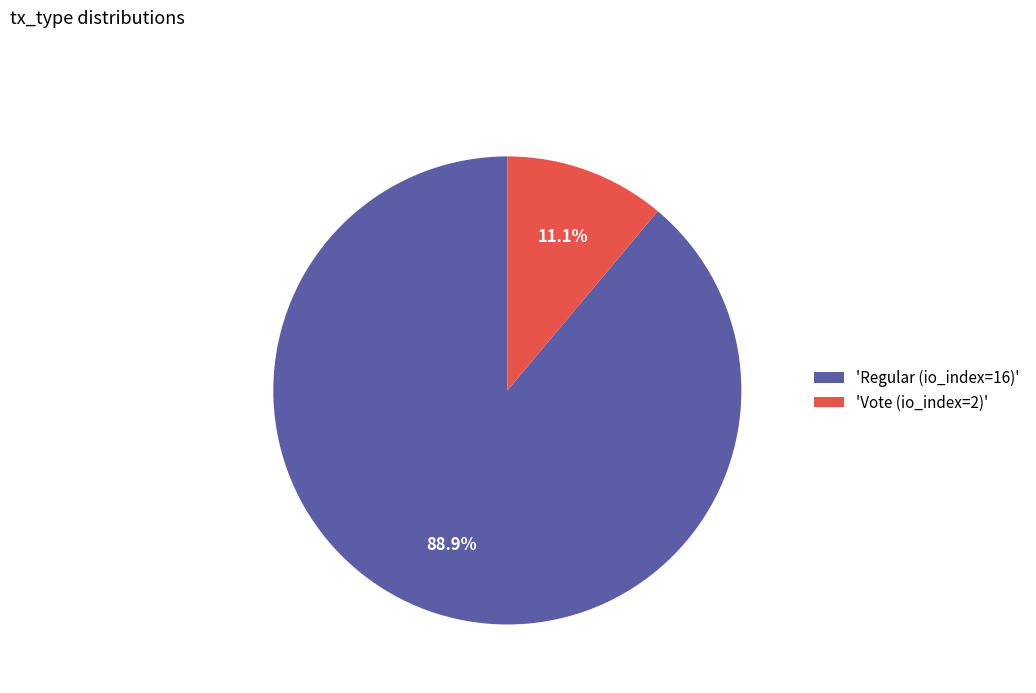

Does any single category account for the majority?

Yes